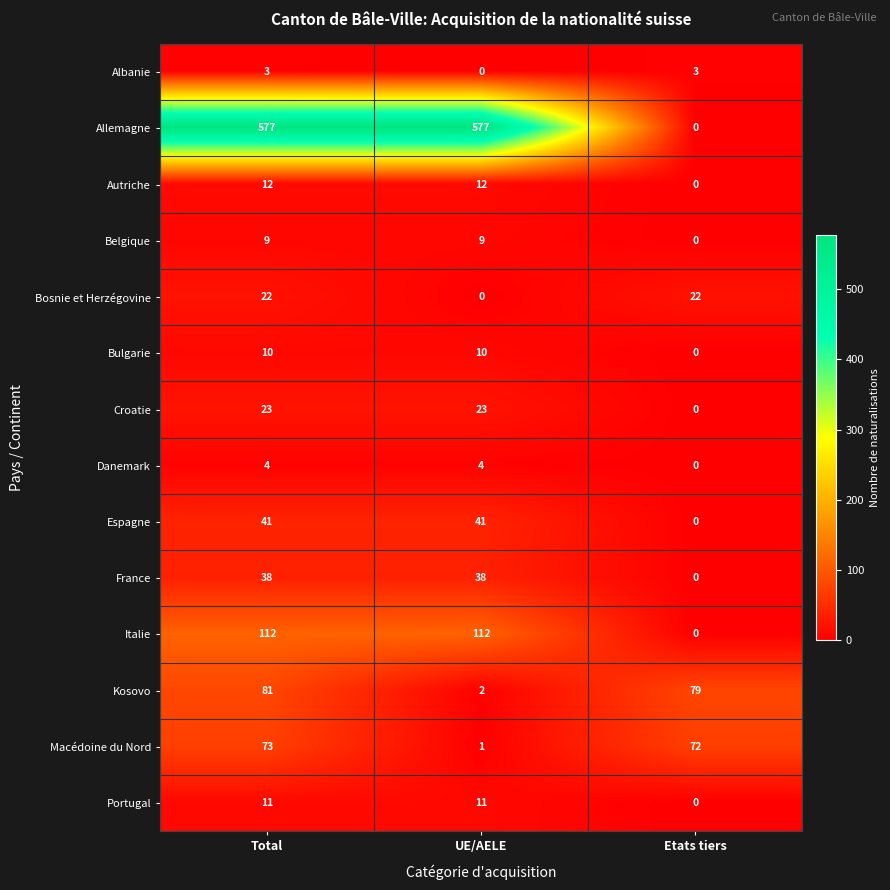

At which label does Kosovo first exceed 79?

Total